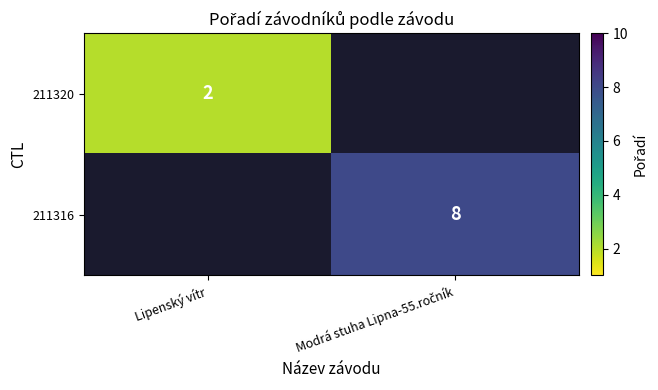

The 211320 series shows 2 at Lipenský vítr. True or false?

True